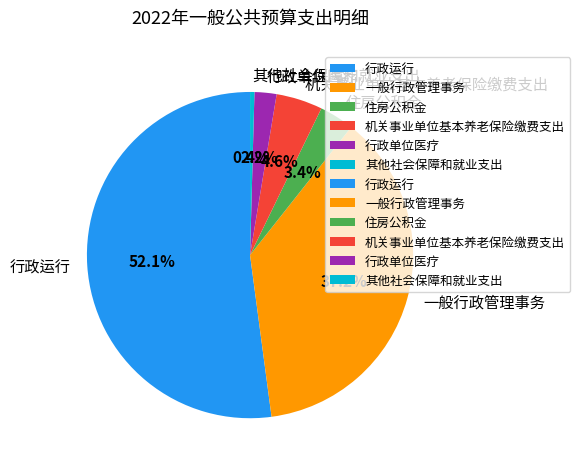

Is it true that 住房公积金 is 3% of the pie?

True